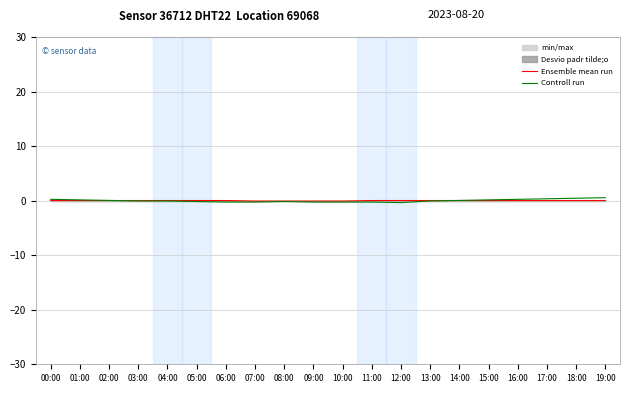

Is the value of Controll run at 09:00 greater than the value of Ensemble mean run at 04:00?

No